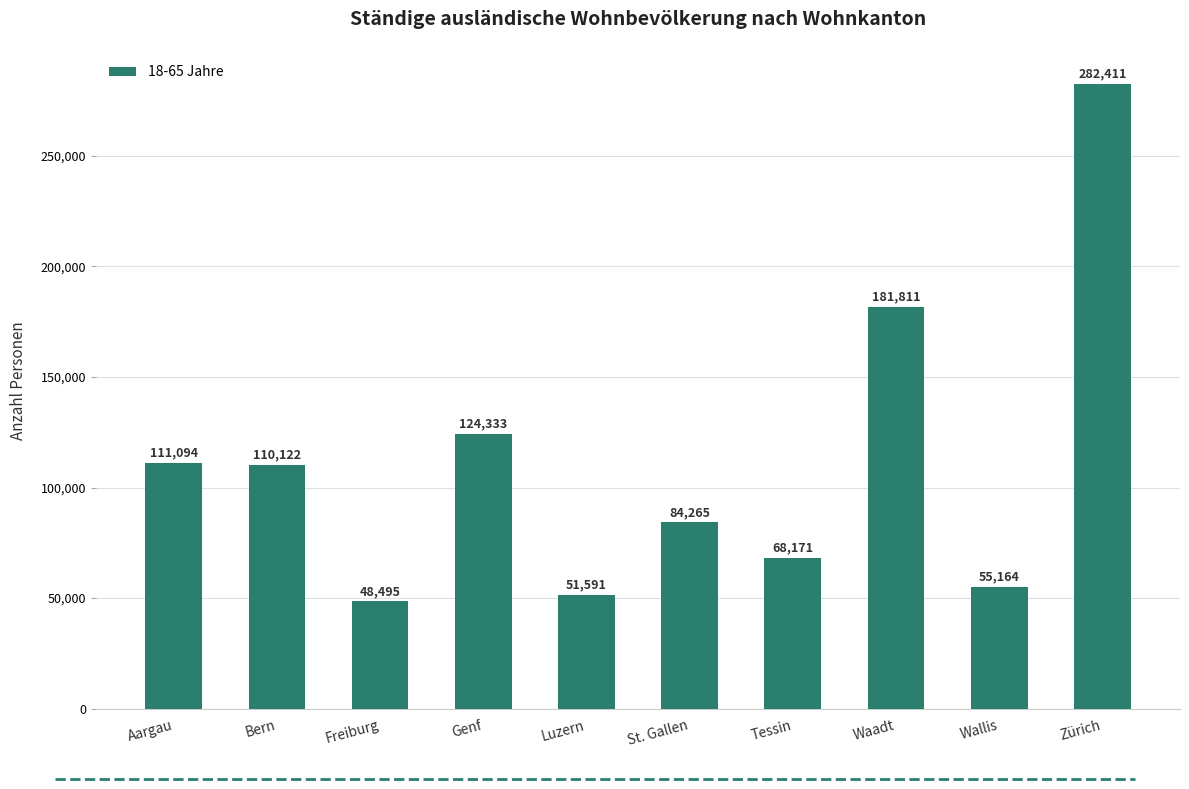

Between St. Gallen and Freiburg, which is larger?

St. Gallen